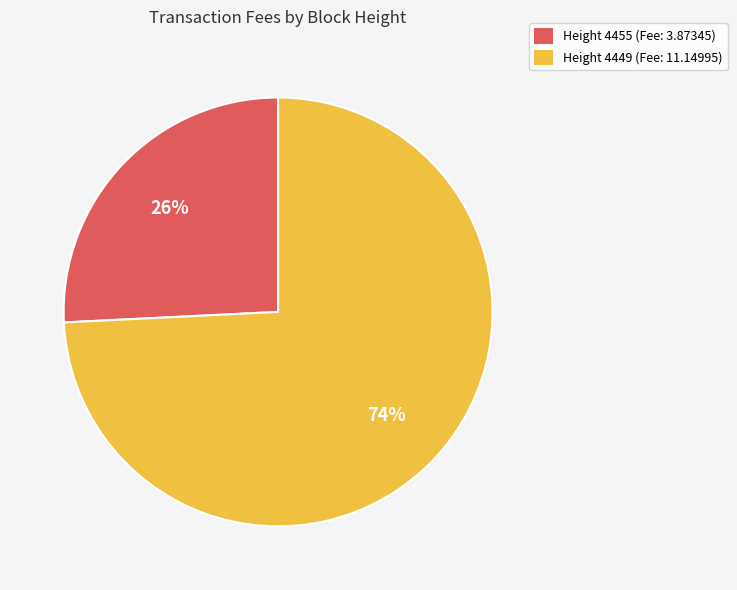

To the nearest percent, what is the difference between the largest and smallest slice percentages?

48%